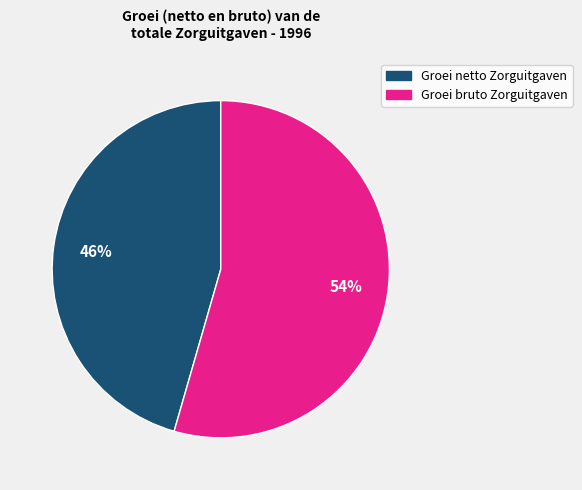

Is there any slice that represents more than half of the pie?

Yes